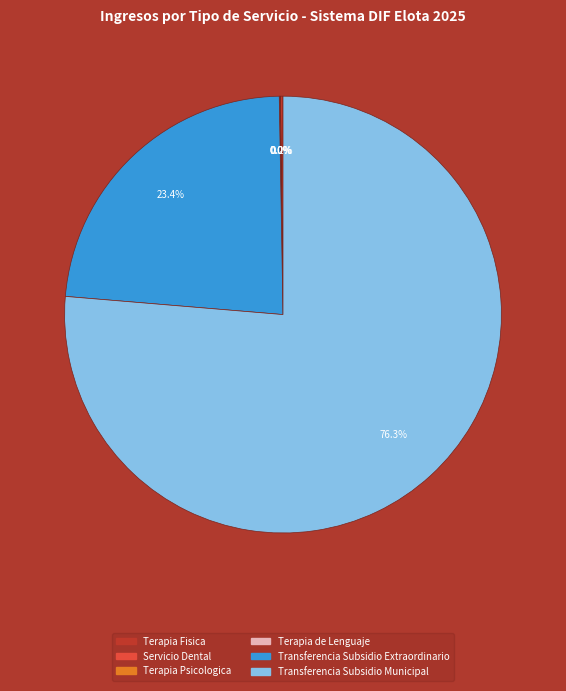

How much of the chart is everything except Transferencia Subsidio Extraordinario?

76.6%